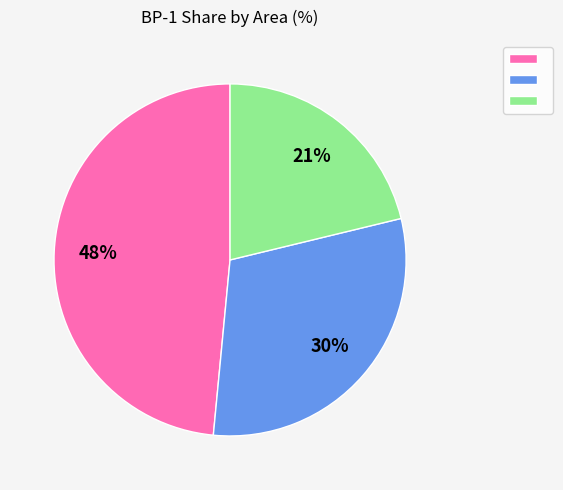

To the nearest percent, what is the difference between the largest and smallest slice percentages?

27%